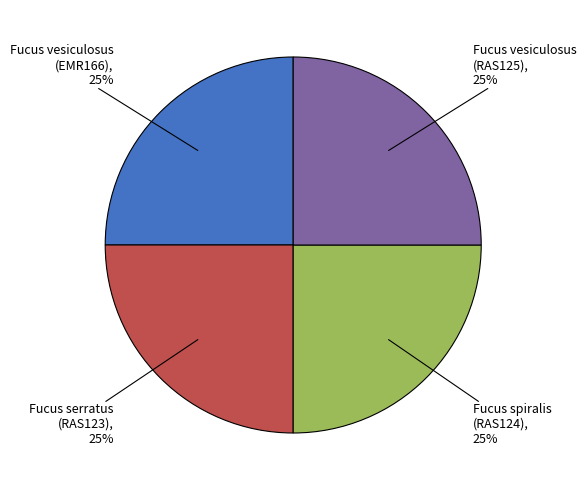

To the nearest percent, what percentage of the pie is Fucus serratus (RAS123)?

25%